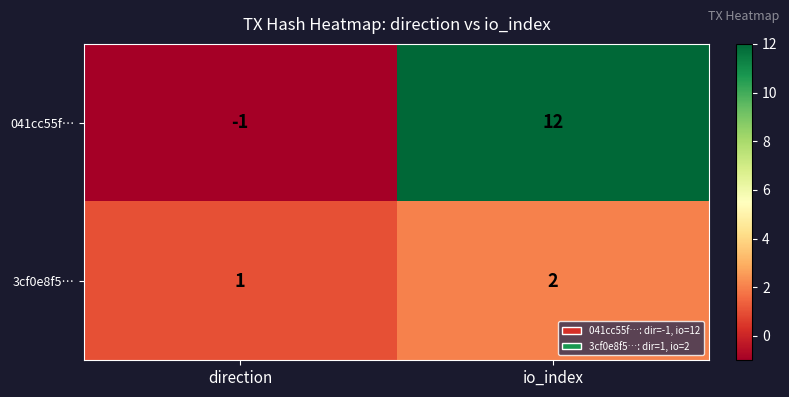

Reading right to left, transcribe all the data shown in this chart.

041cc55f…: io_index=12	direction=-1
3cf0e8f5…: io_index=2	direction=1